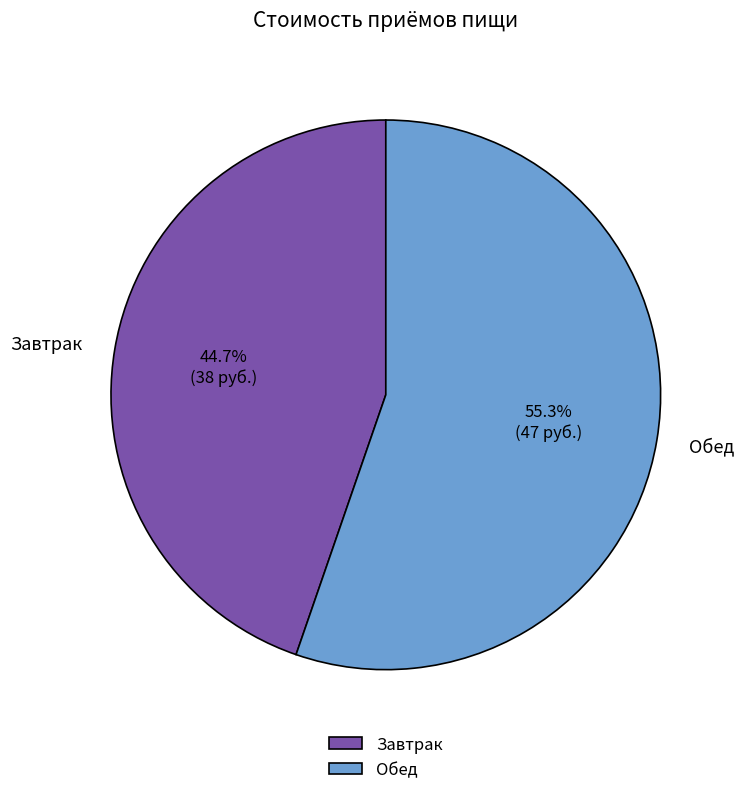

Is it true that Завтрак is 45% of the pie?

True